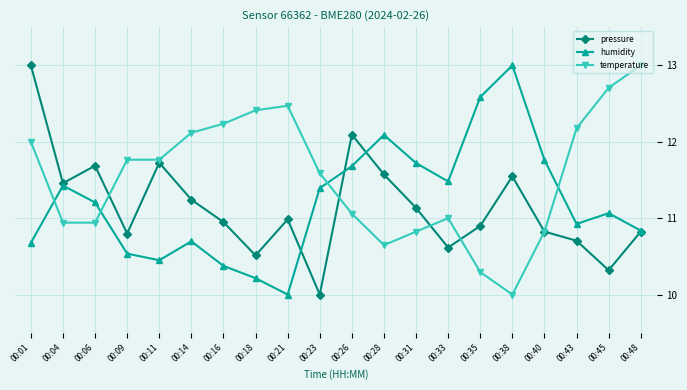

Rank the series at 00:11 from highest to lowest value.

temperature, pressure, humidity